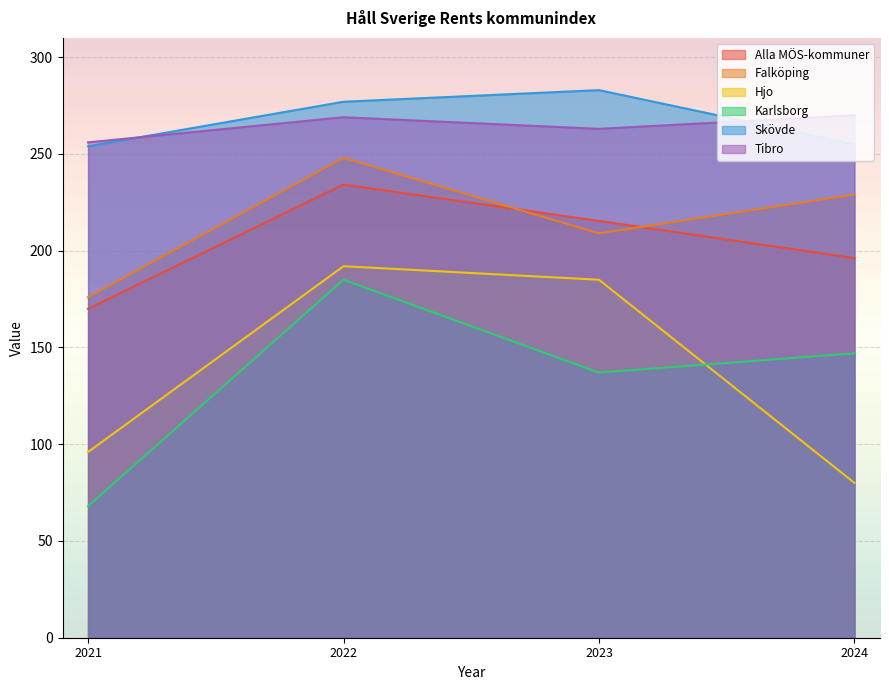

What is the maximum value for Karlsborg?

185.0